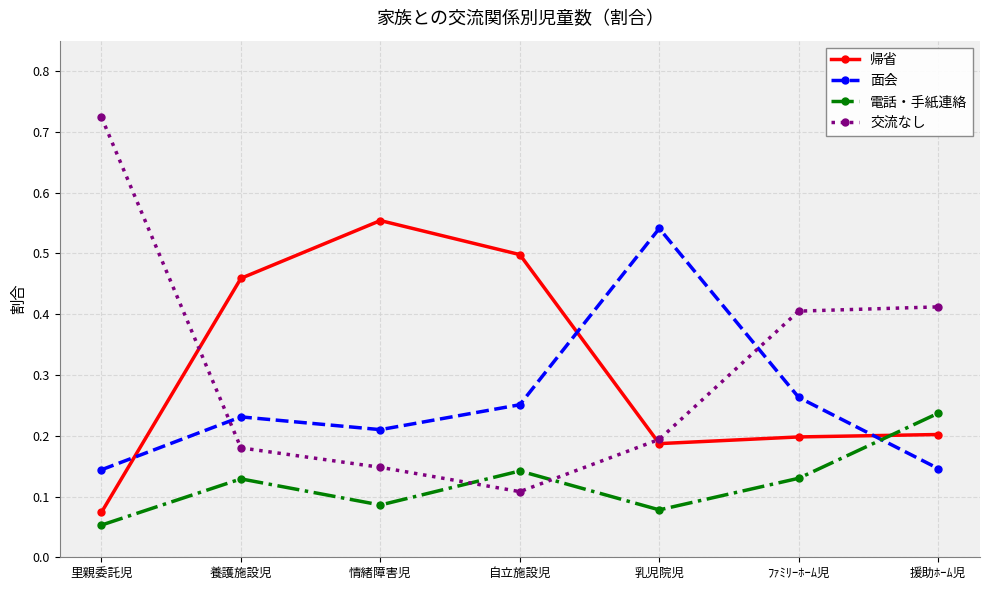

What position from the left is 里親委託児?

1